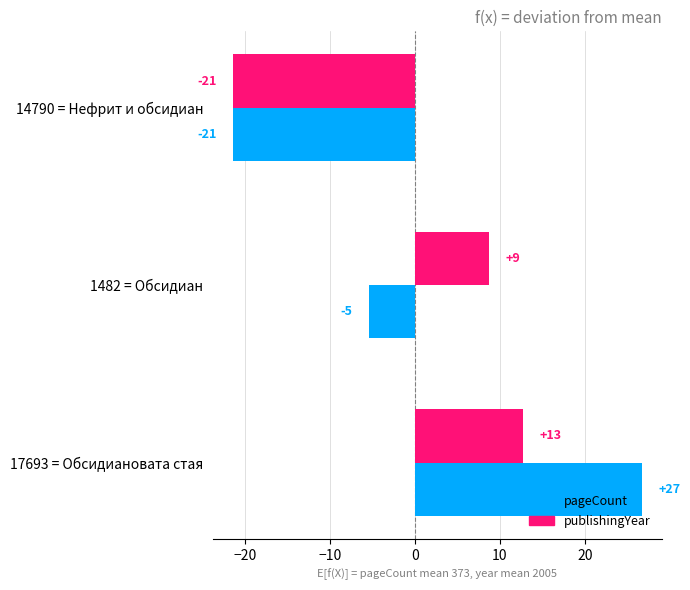

What are all the series names shown in the legend?

pageCount, publishingYear